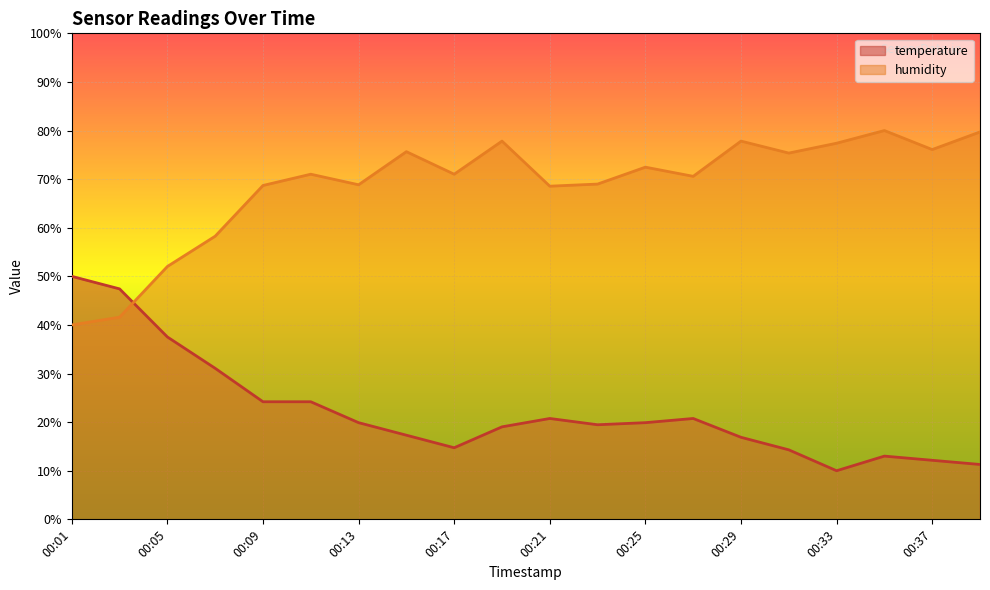

Rank the series by their maximum value, from highest to lowest.

humidity, temperature